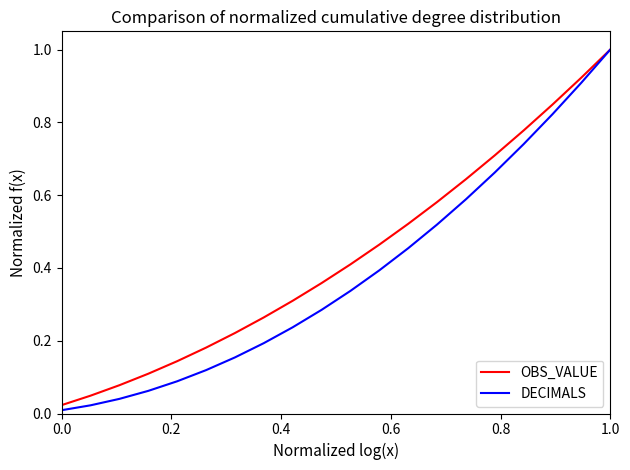

Which series has the widest spread of values?

DECIMALS